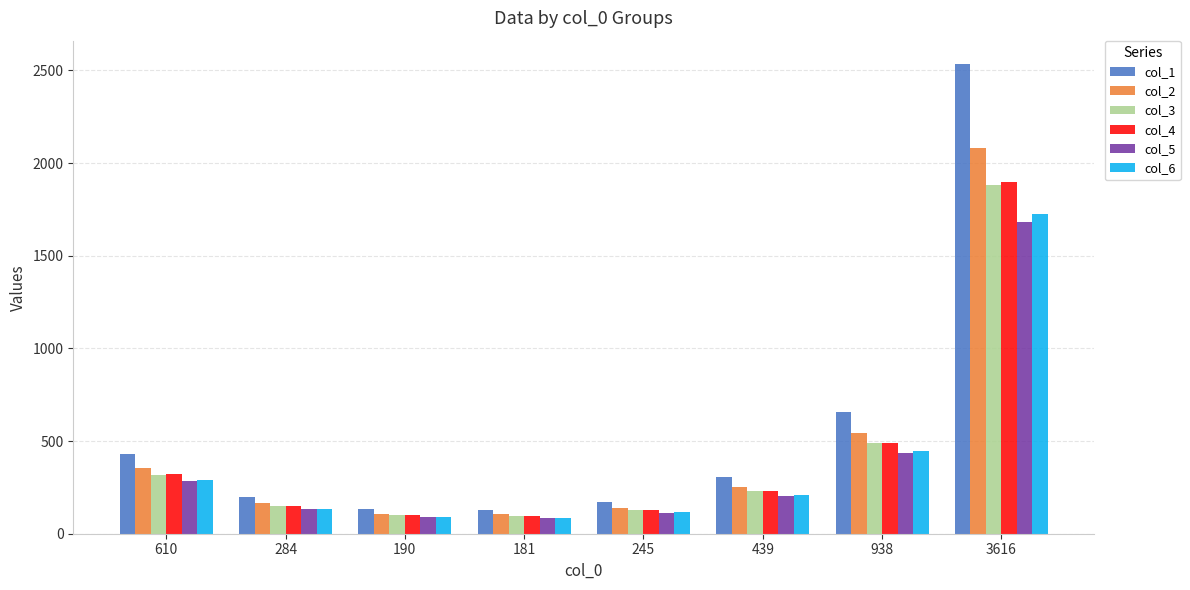

Which category has the highest value in the col_1 series?

3616